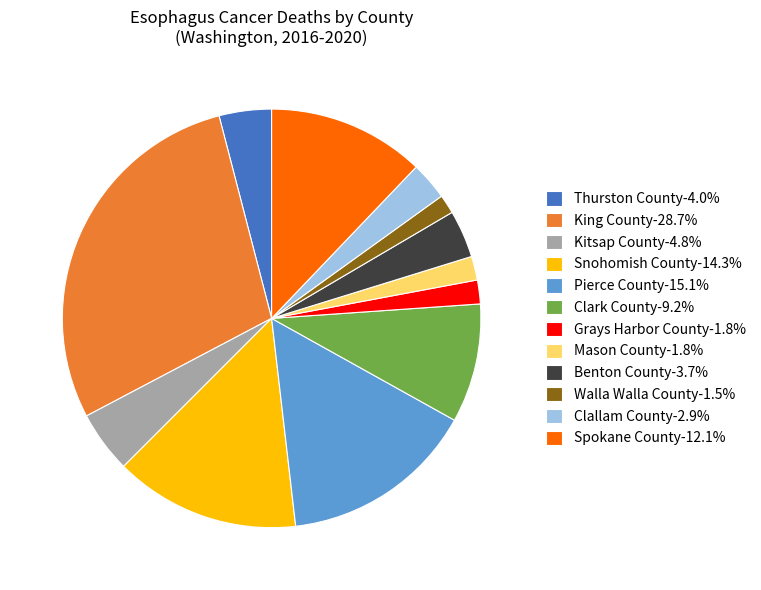

Is there a majority slice in this chart?

No